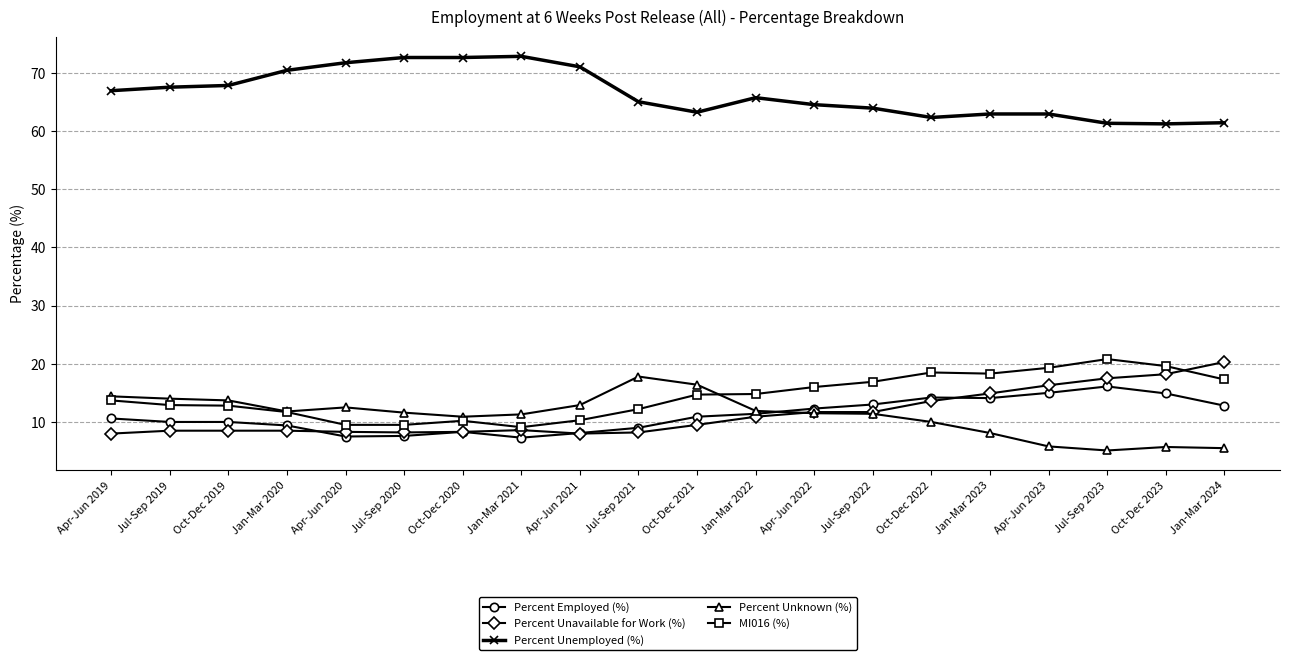

What is the value of the Percent Unknown (%) point at the 4th from the left?

11.8